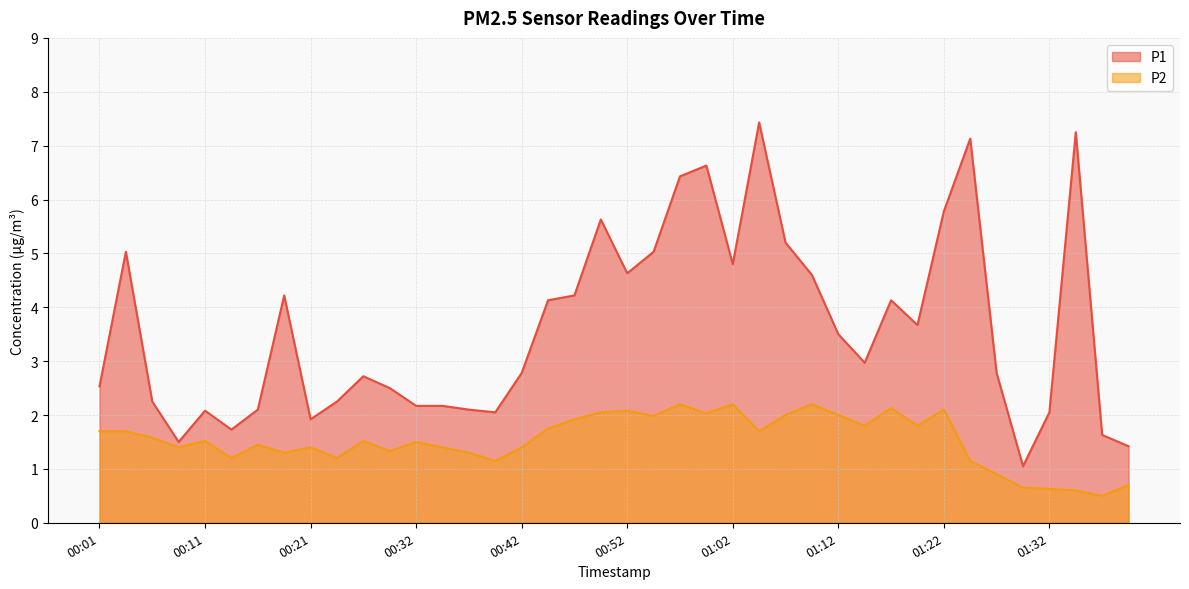

The value of P2 at 01:12 is 3.4. True or false?

False